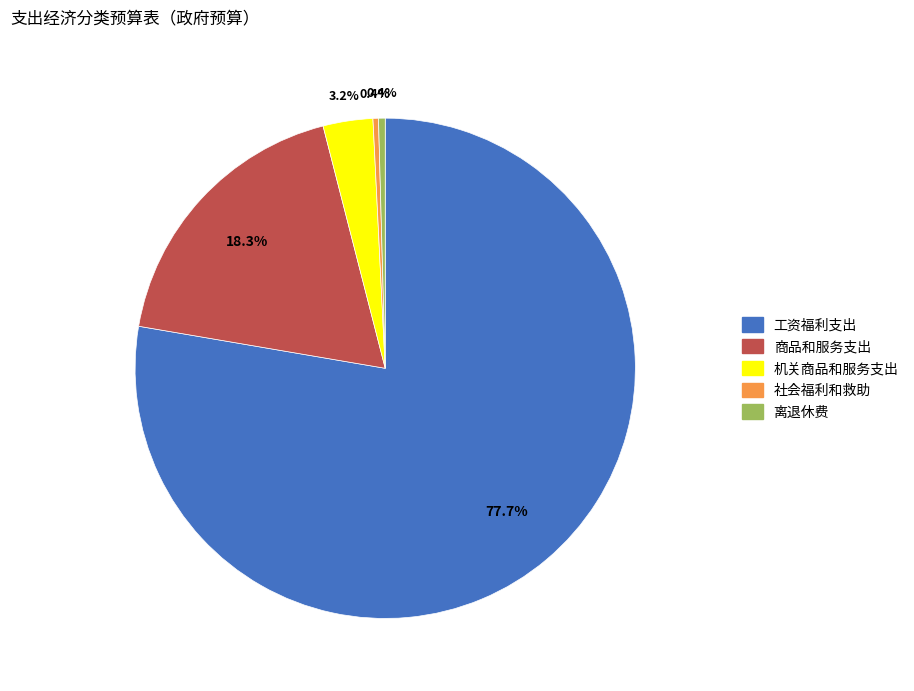

How much of the chart is everything except 离退休费?

99.6%